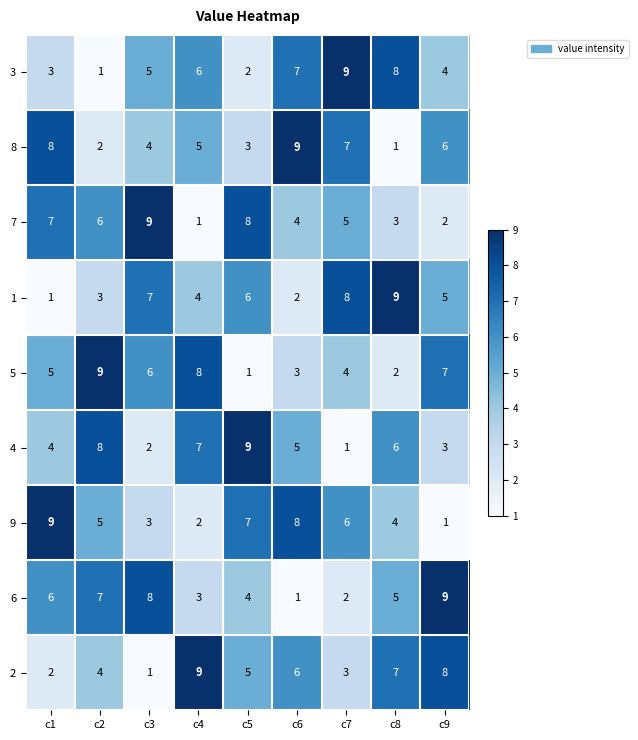

Which series changed the most between c3 and c7?

6